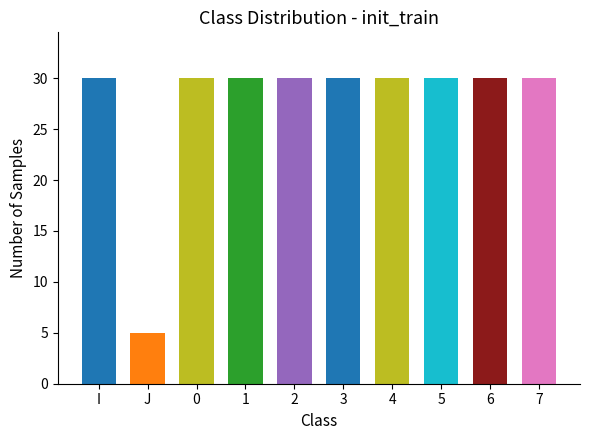

At which label is the value closest to 17?

J